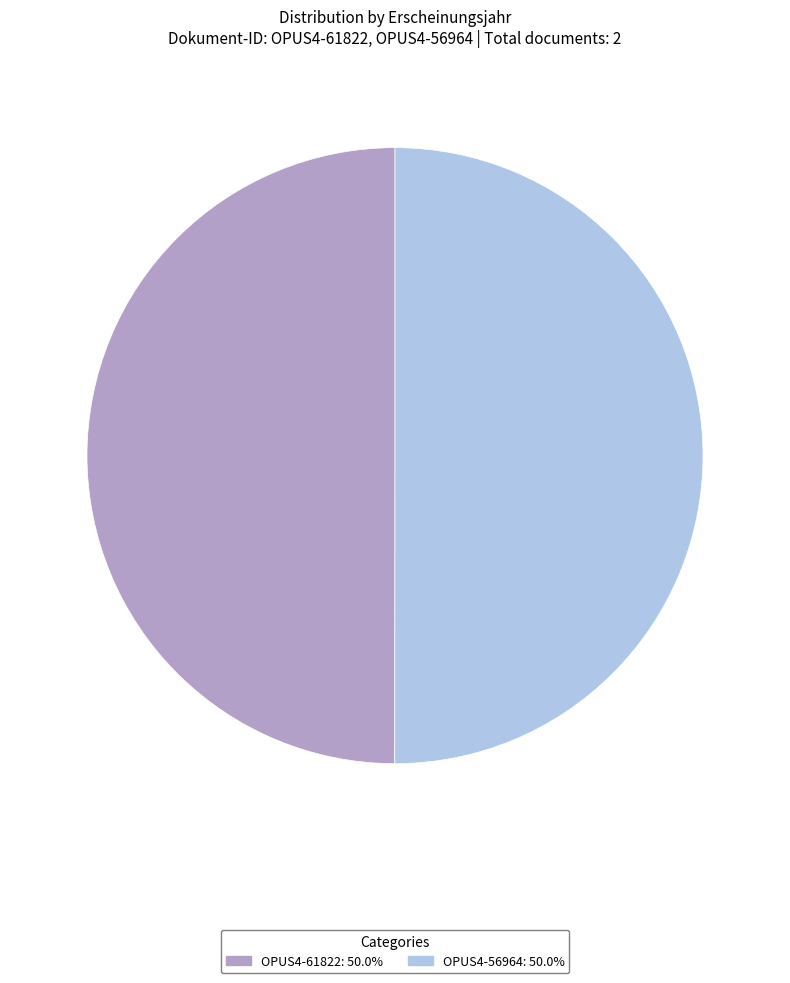

Is the sum of OPUS4-56964 and OPUS4-61822 greater than half?

Yes